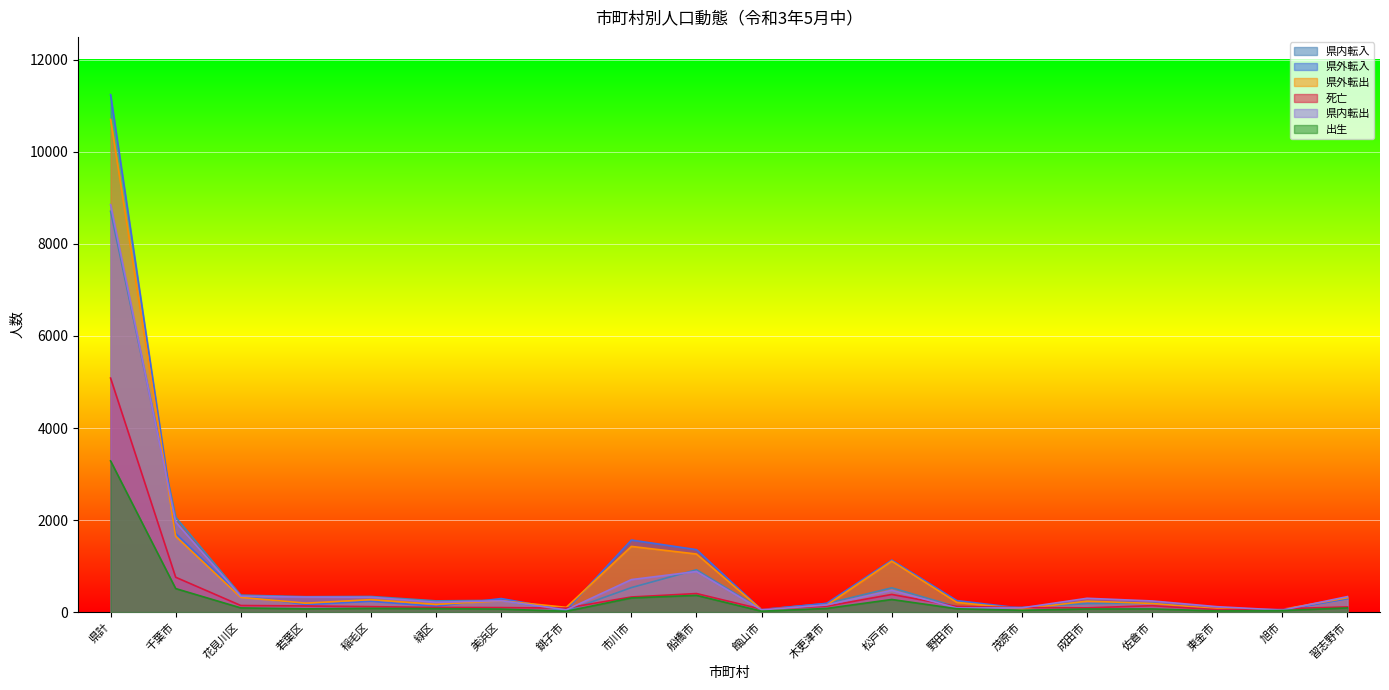

What position from the left is 茂原市?

15